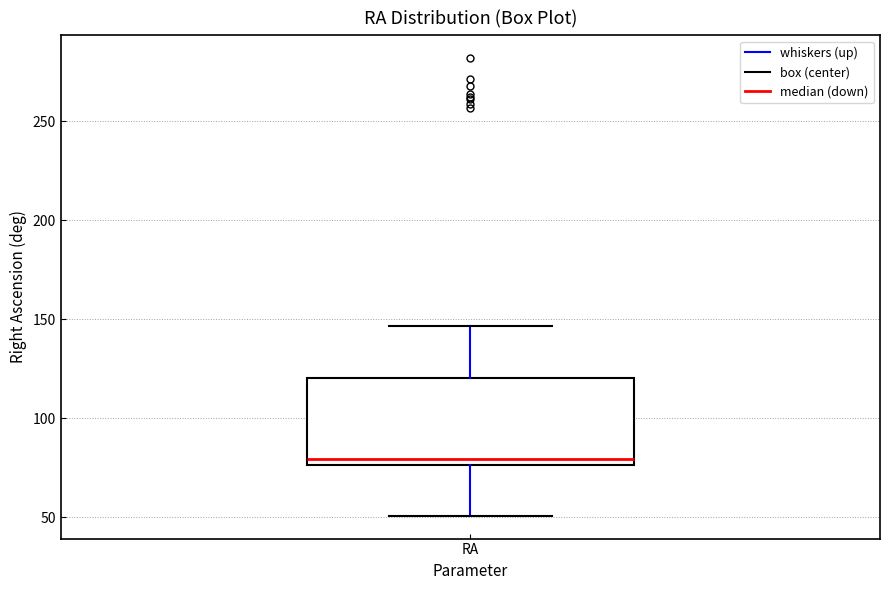

Transcribe this box plot: give where the median line is, the range the box spans, and where the two whiskers end, as read against the y-axis. The values are not printed on the chart, so give them approximately, as read against the axis.

median 80, box 75 to 120, whiskers 50 to 145